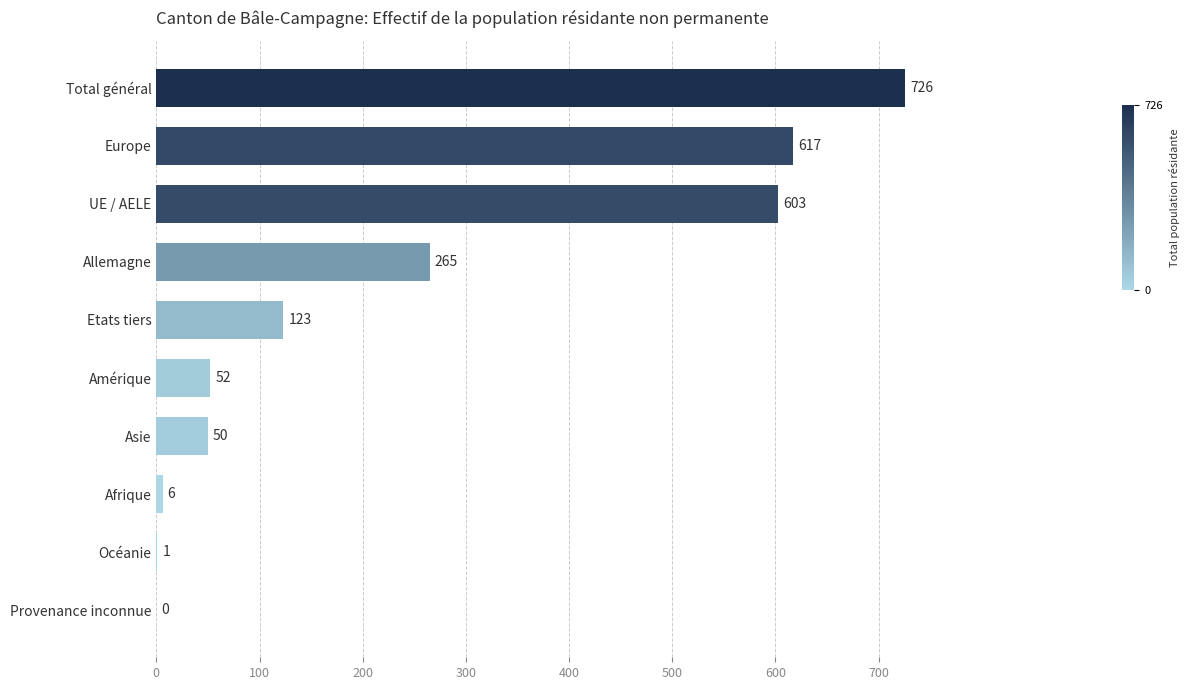

Where is the data nearest to the value 363?

Allemagne